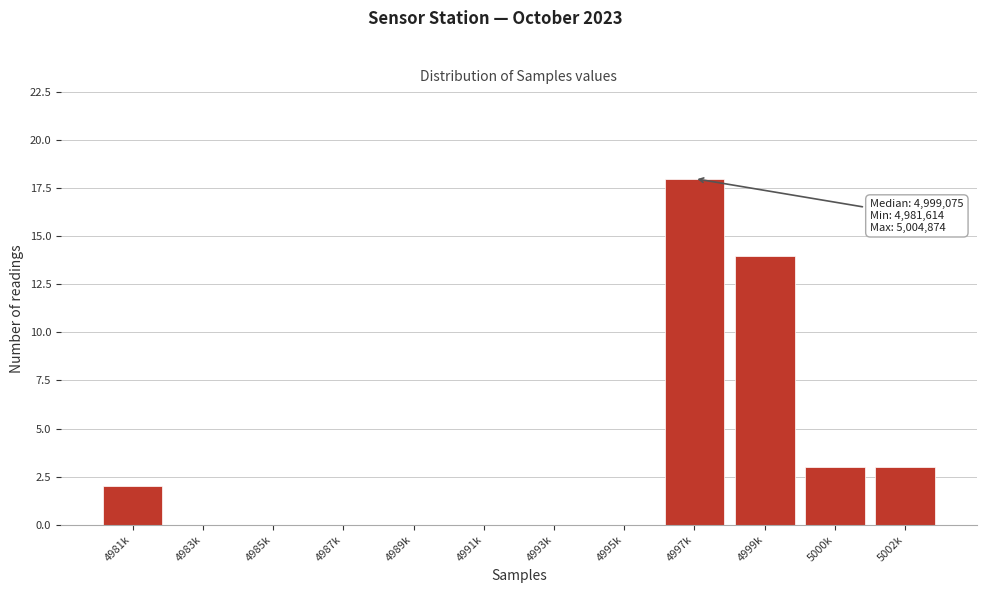

Reading left to right, list all the values displayed in this chart.

4981k=2	4983k=0	4985k=0	4987k=0	4989k=0	4991k=0	4993k=0	4995k=0	4997k=18	4999k=14	5000k=3	5002k=3